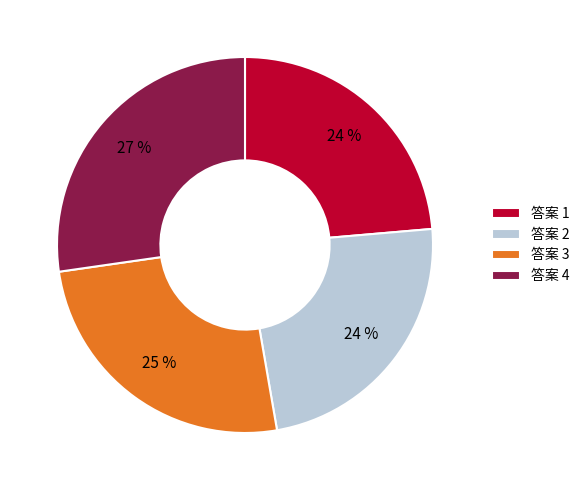

To the nearest percent, what portion does 答案 1 represent?

24%